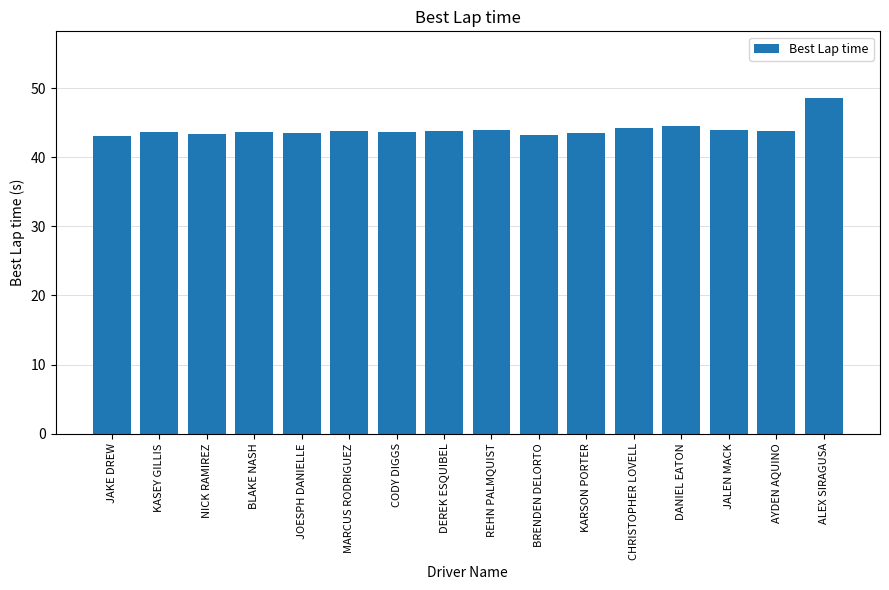

The value at KASEY GILLIS is 76.0. True or false?

False